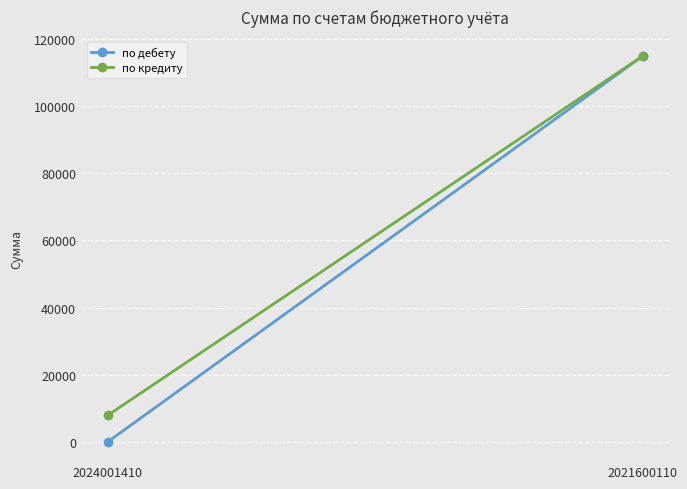

At which category is the sum across all series the highest?

2021600110